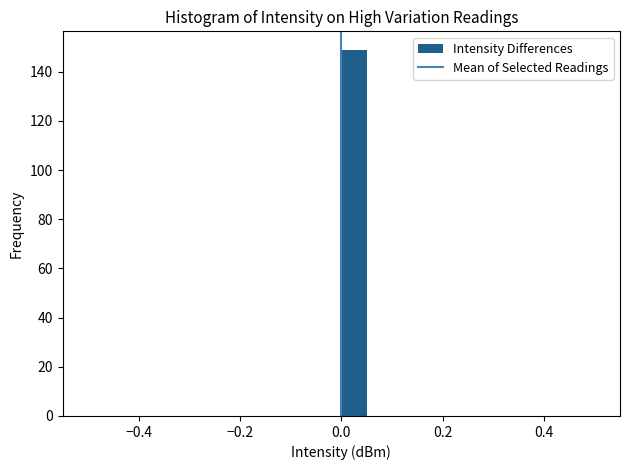

Read against the x-axis, roughly where is the centre of the tallest bar?

0.02